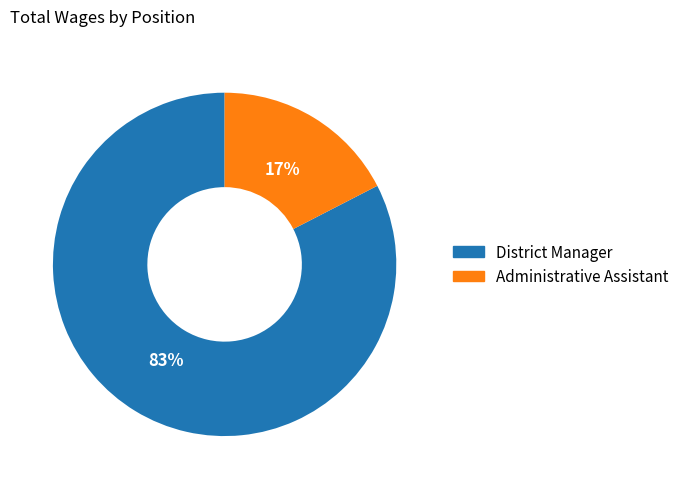

True or false: District Manager accounts for 76% of the total.

False